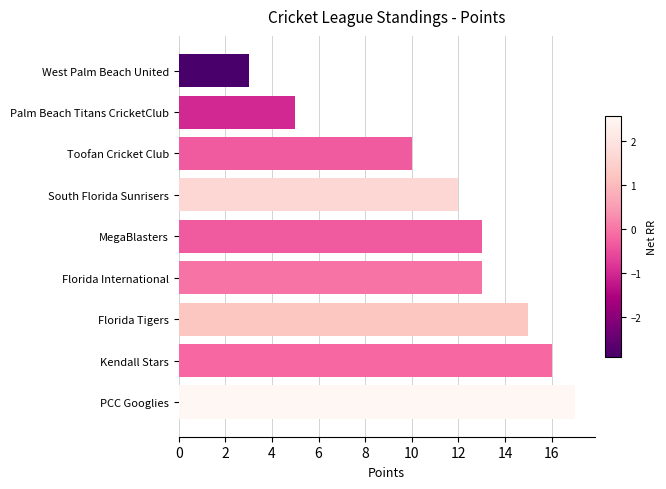

What is the value of the 2nd bar from the left?

16